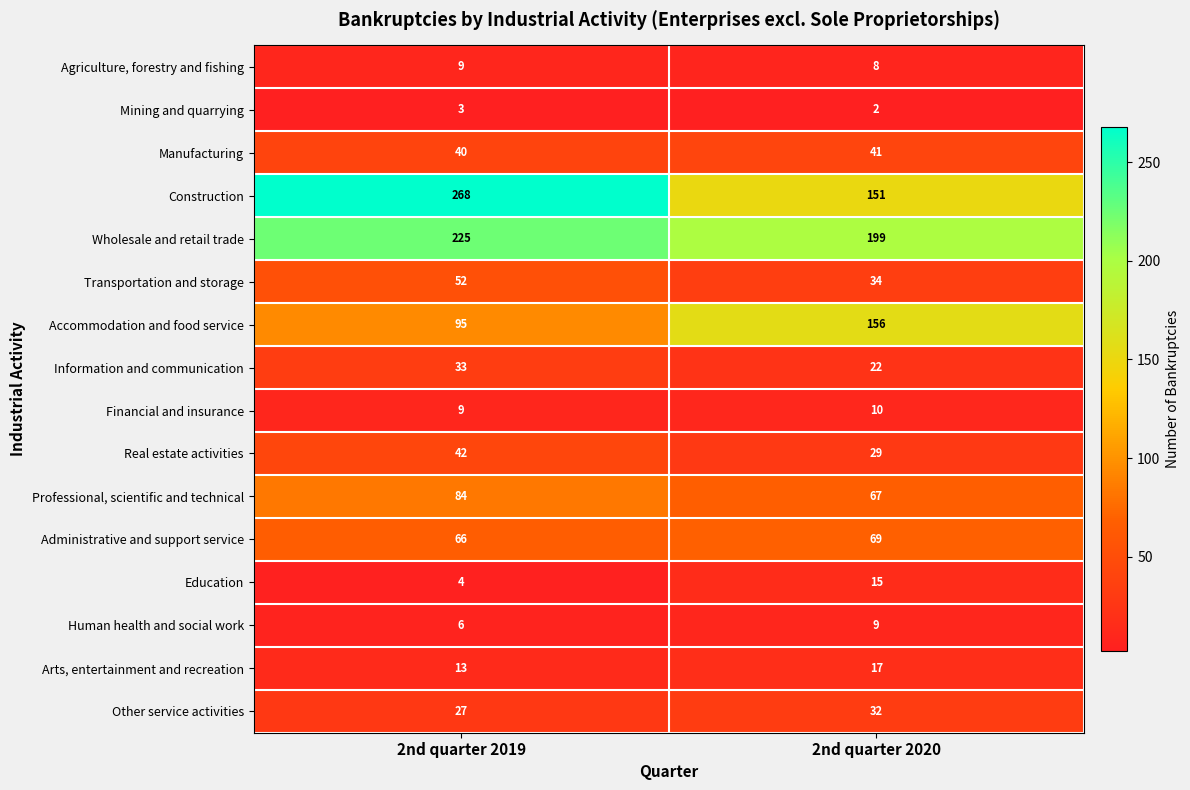

At which category is the sum across all series the highest?

2nd quarter 2019